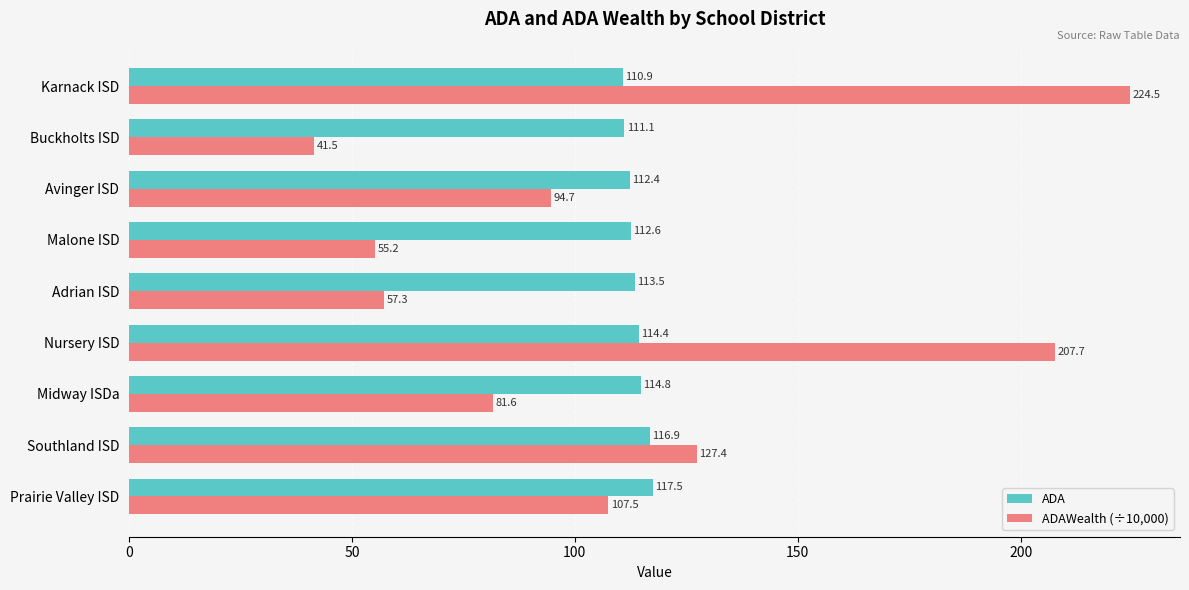

At how many categories does at least one series exceed 154?

2